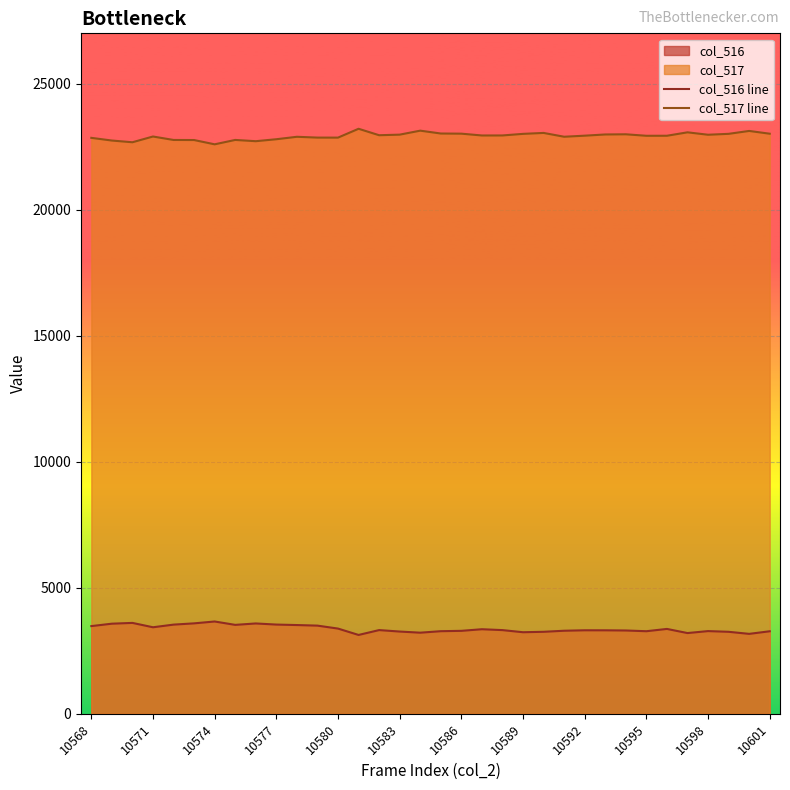

Does the chart display data point markers on the line(s)?

No